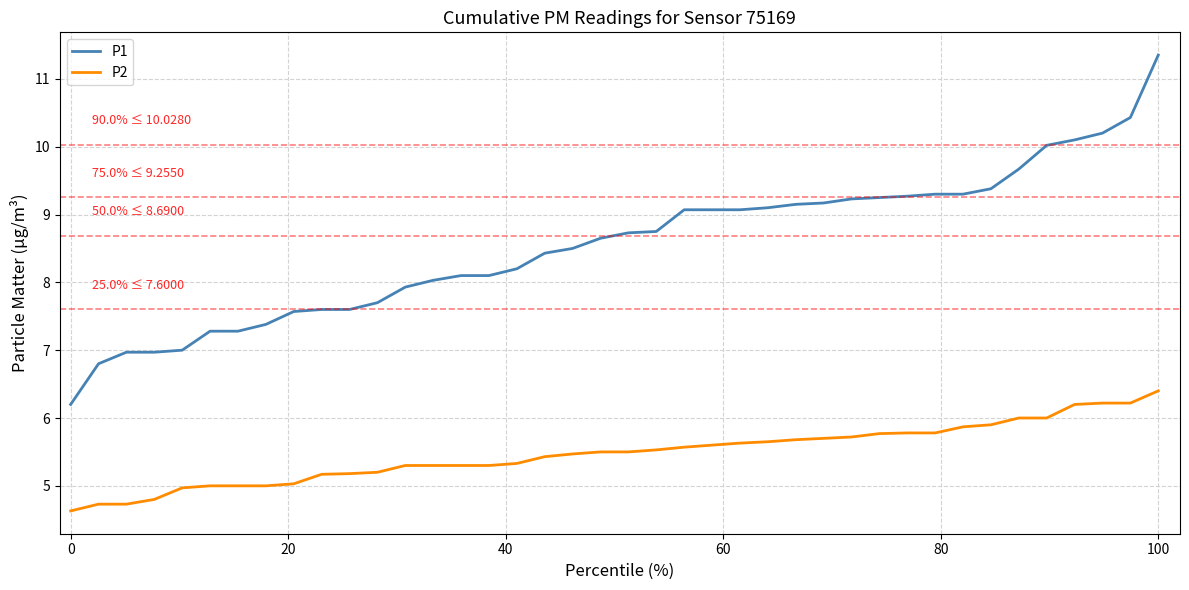

True or false: P2 and P1 cross at least once.

False